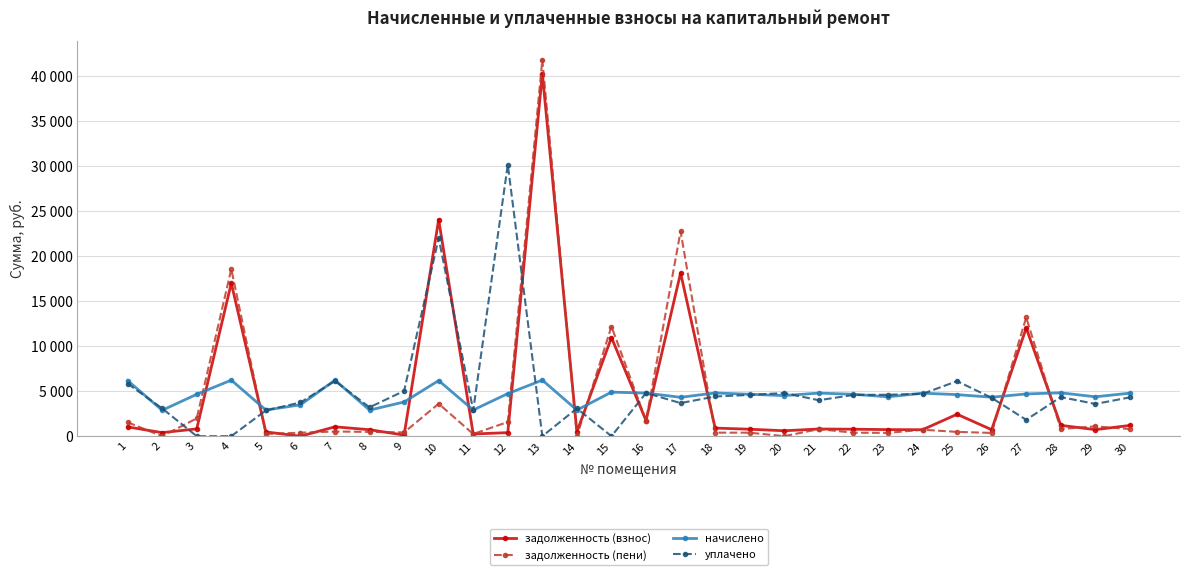

What are all the series names shown in the legend?

задолженность (взнос), задолженность (пени), начислено, уплачено